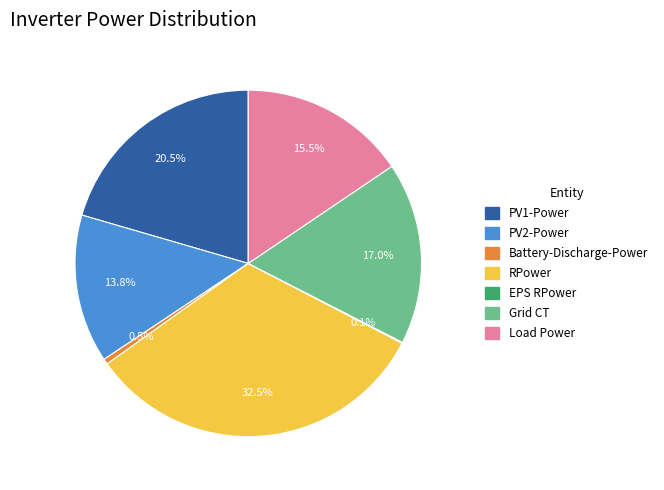

Does any single category account for the majority?

No